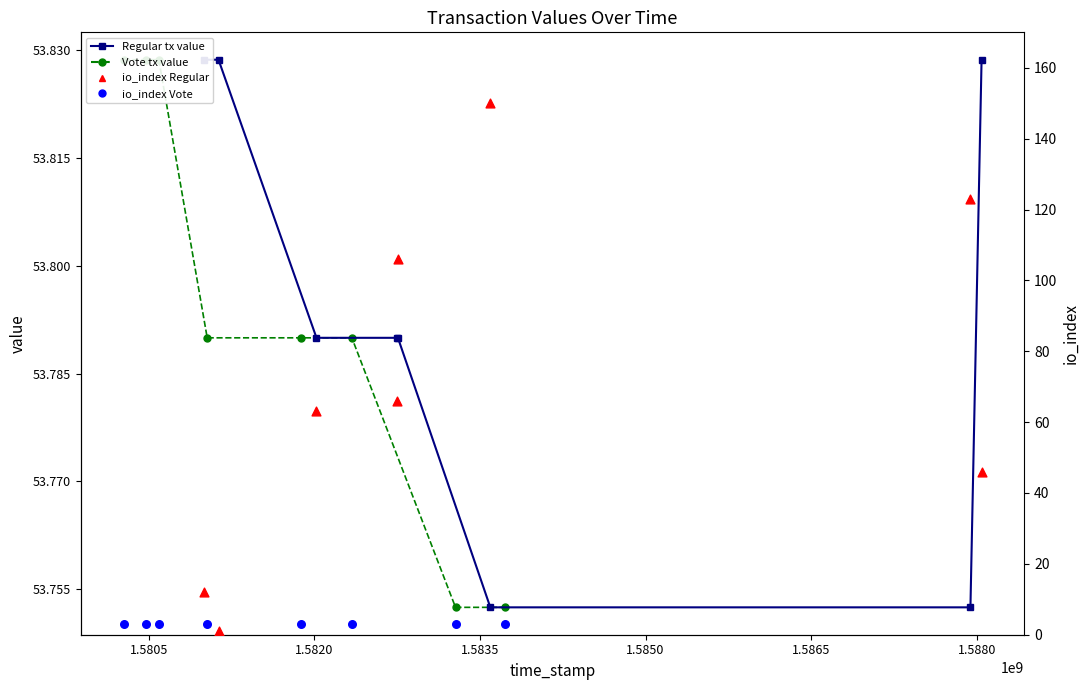

What are all the series names shown in the legend?

Regular, Vote, io_index Regular, io_index Vote